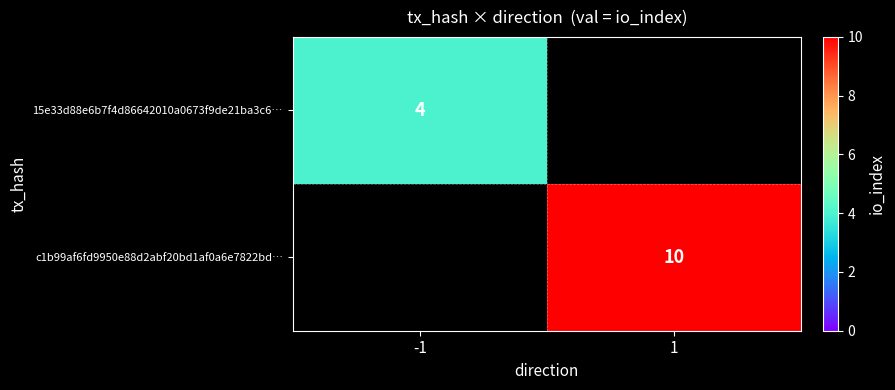

The 15e33d88e6b7f4d86642010a0673f9de21ba3c6… series shows 1 at -1. True or false?

False